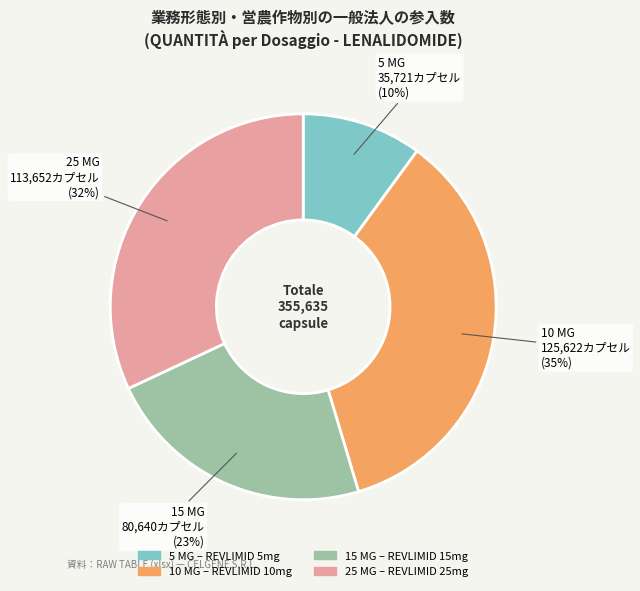

Does any single category account for the majority?

No